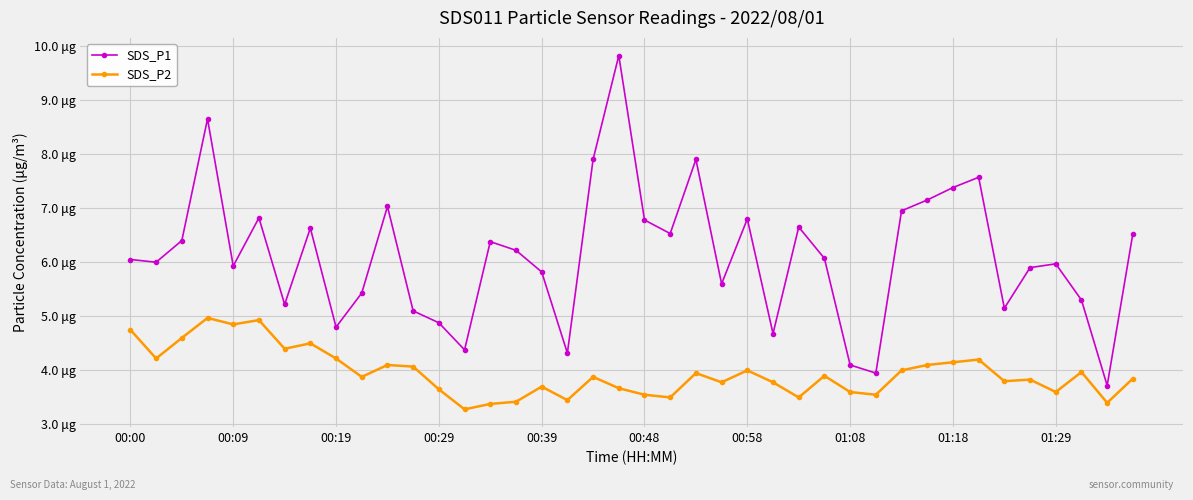

Rank the categories by SDS_P2 value from lowest to highest.

13, 14, 38, 15, 17, 21, 26, 20, 29, 28, 36, 12, 19, 16, 23, 25, 34, 35, 39, 01:29, 18, 27, 22, 37, 24, 30, 11, 10, 31, 32, 33, 00:09, 01:18, 00:58, 01:08, 00:19, 00:00, 00:39, 00:48, 00:29